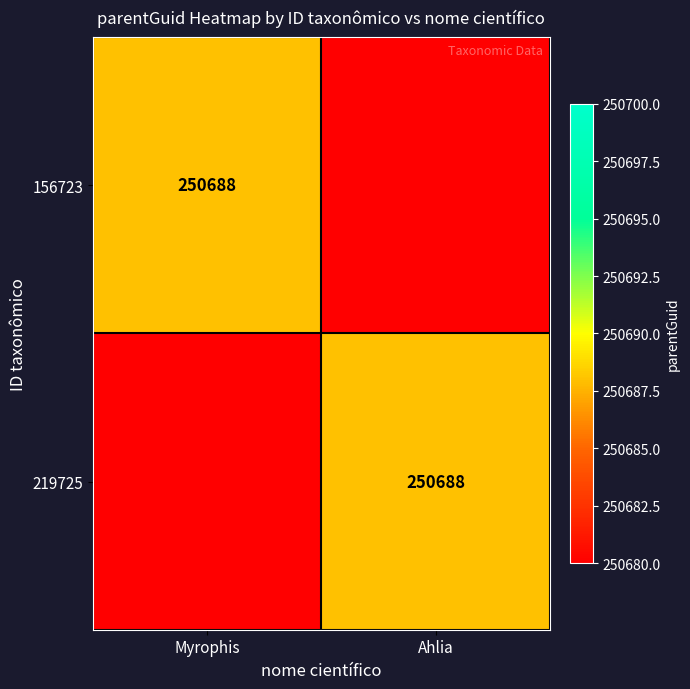

Is it true that 156723 equals 250688 at Myrophis?

True